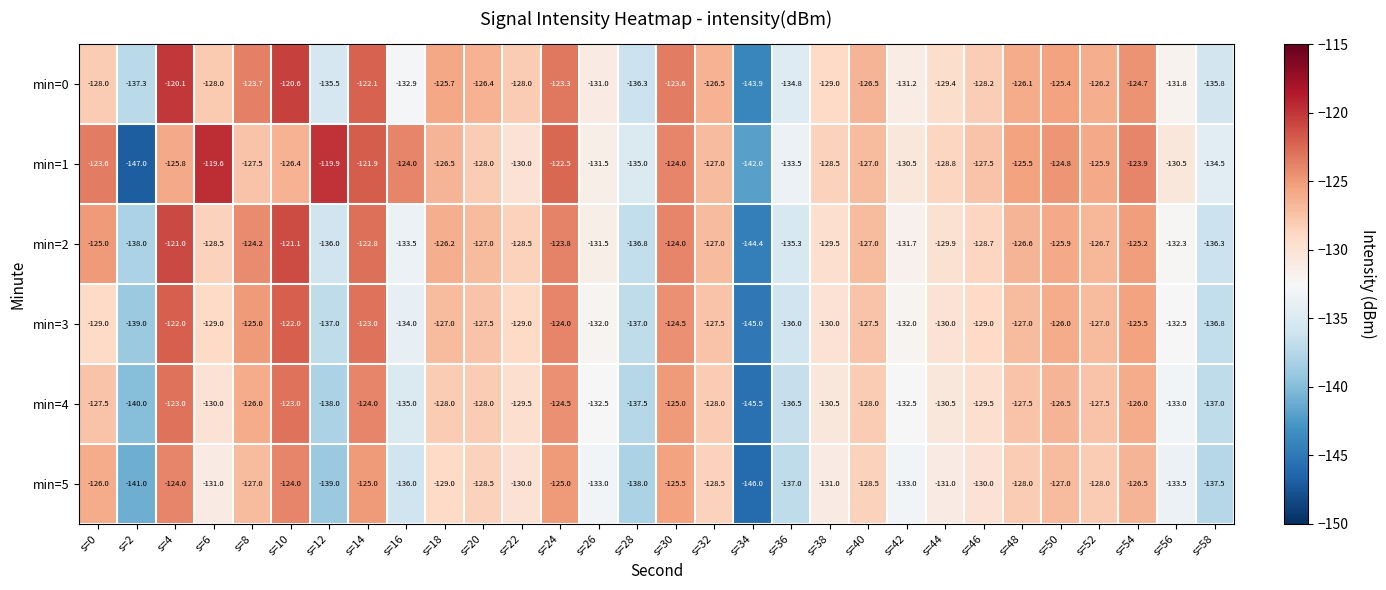

How many data points in min=1 are less than -127?

14